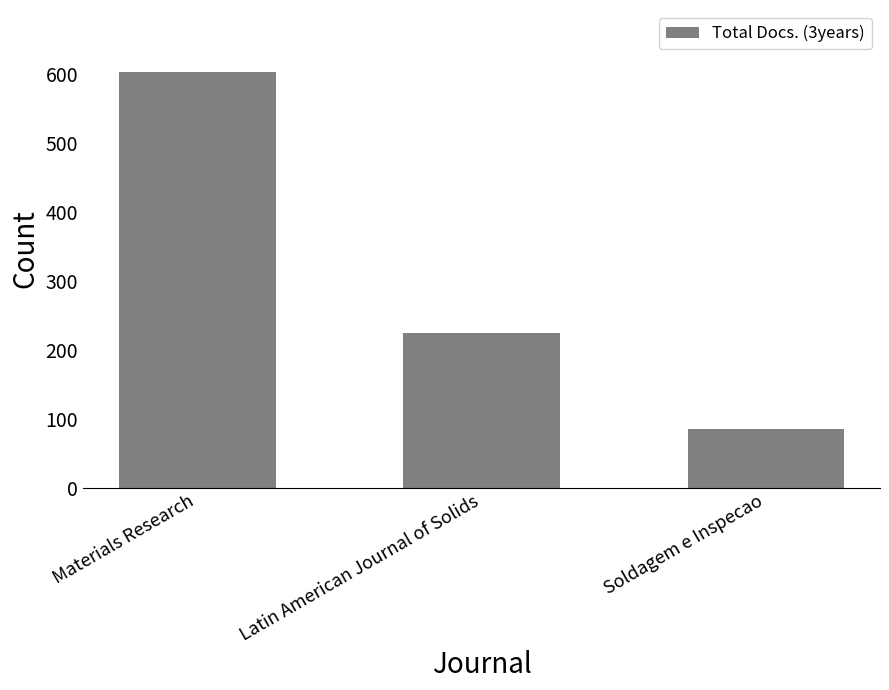

How many bars are there in total?

3